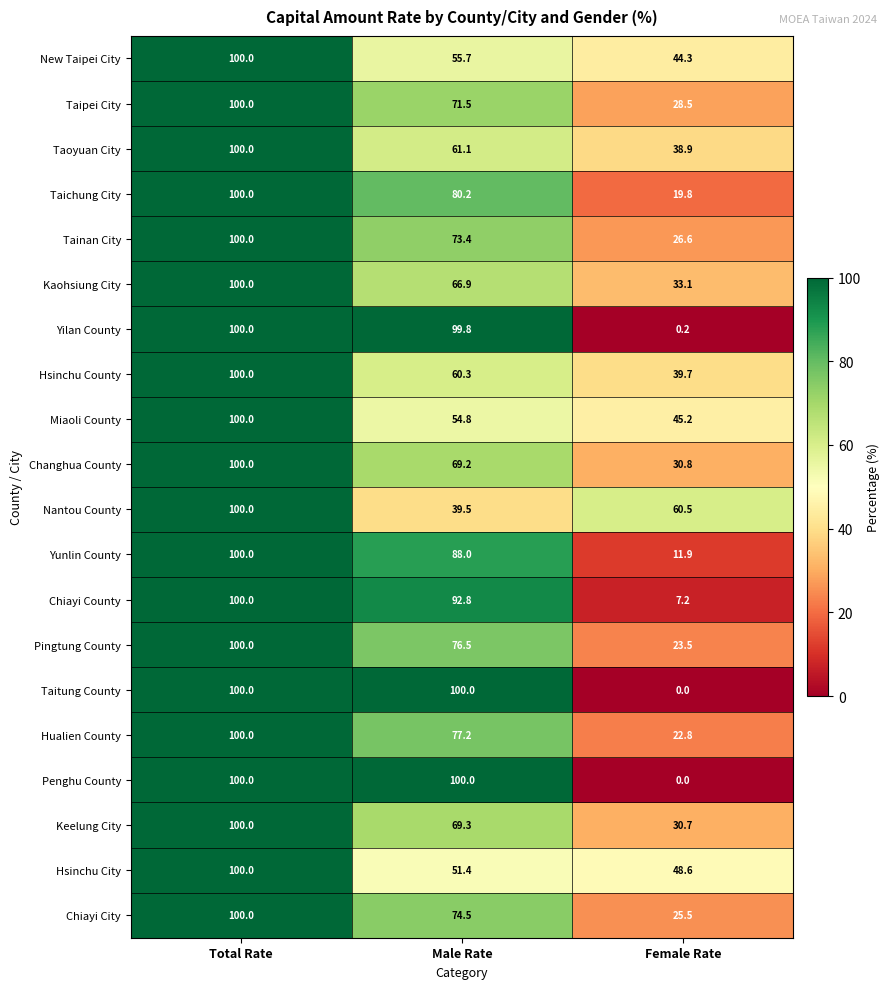

What is the greatest value displayed?

100.0